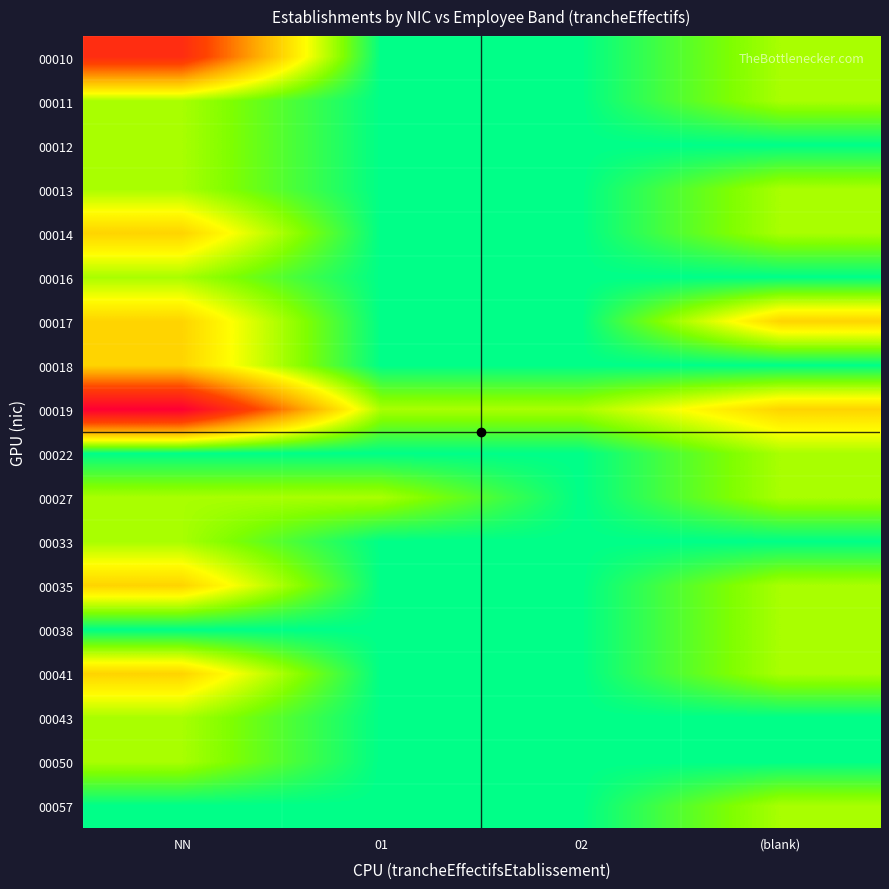

Reading left to right, extract all data points from this chart.

00010: NN=4	01=0	02=0	(blank)=1
00011: NN=1	01=0	02=0	(blank)=1
00012: NN=1	01=0	02=0	(blank)=0
00013: NN=1	01=0	02=0	(blank)=1
00014: NN=2	01=0	02=0	(blank)=1
00016: NN=1	01=0	02=0	(blank)=0
00017: NN=2	01=0	02=0	(blank)=2
00018: NN=2	01=0	02=0	(blank)=0
00019: NN=5	01=1	02=1	(blank)=2
00022: NN=0	01=0	02=0	(blank)=1
00027: NN=1	01=1	02=0	(blank)=1
00033: NN=1	01=0	02=0	(blank)=0
00035: NN=2	01=0	02=0	(blank)=1
00038: NN=0	01=0	02=0	(blank)=1
00041: NN=2	01=0	02=0	(blank)=1
00043: NN=1	01=0	02=0	(blank)=0
00050: NN=1	01=0	02=0	(blank)=0
00057: NN=0	01=0	02=0	(blank)=1